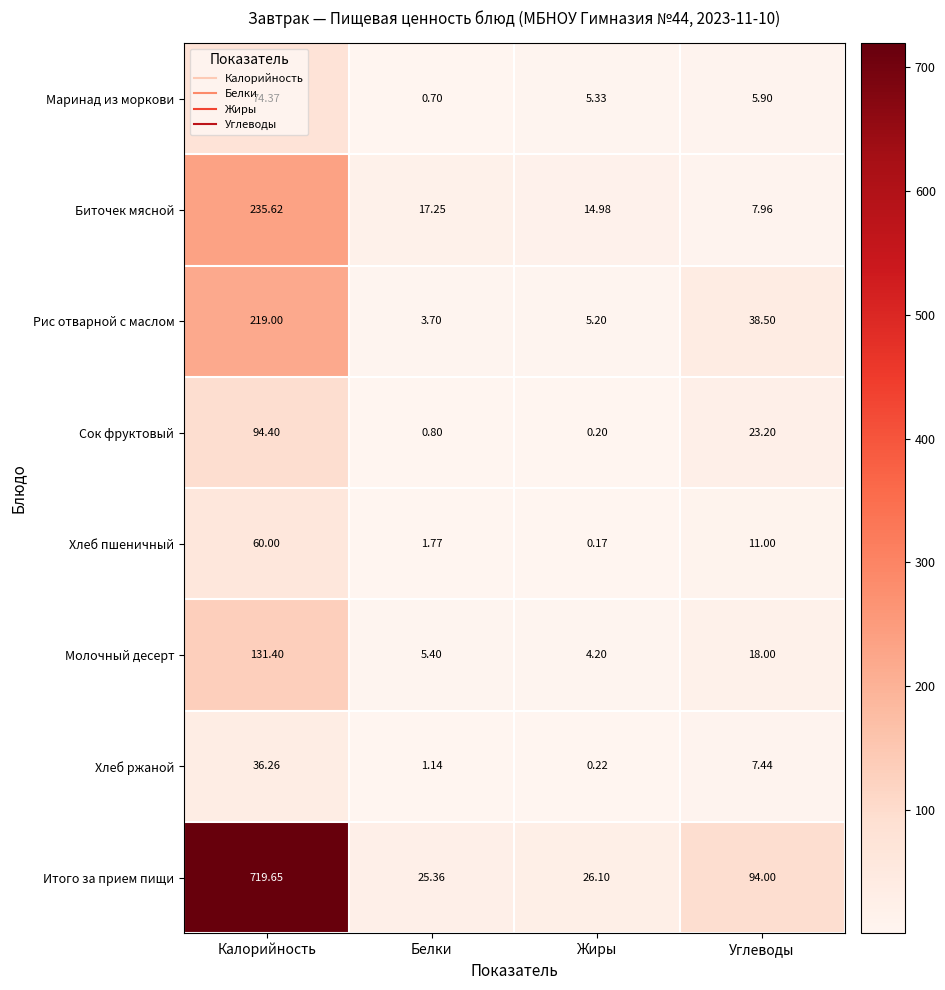

What is the smallest value displayed?

0.2